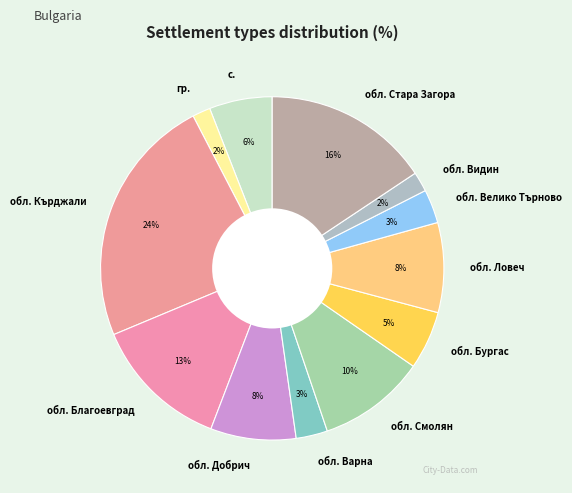

Is the sum of с. and обл. Ловеч greater than half?

No